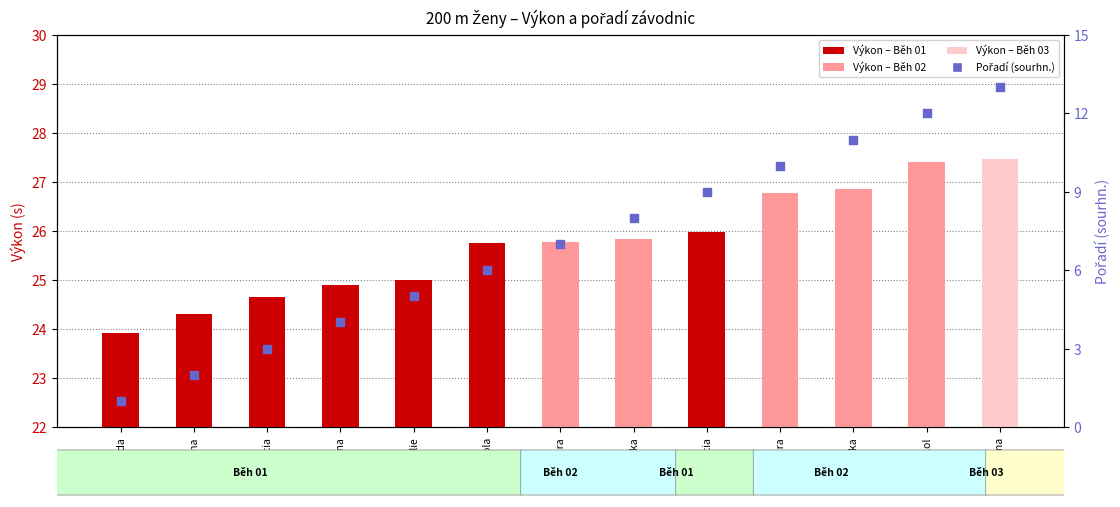

At how many categories does at least one series exceed 17?

13